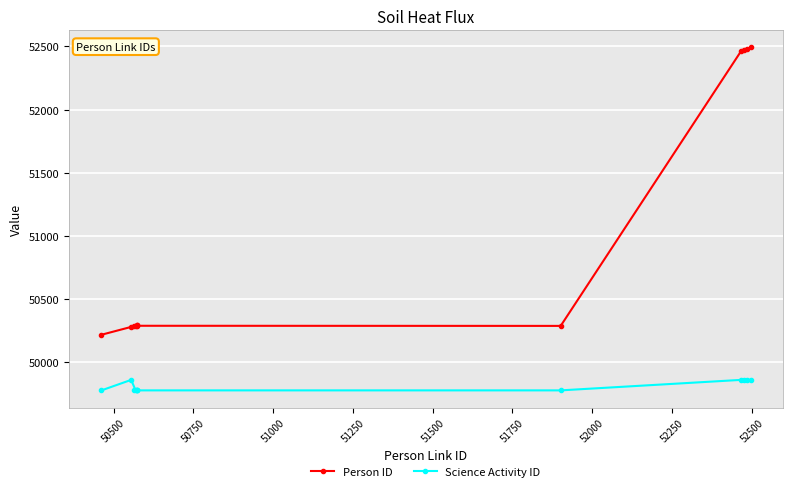

What is the highest value of the Person ID series?

52491